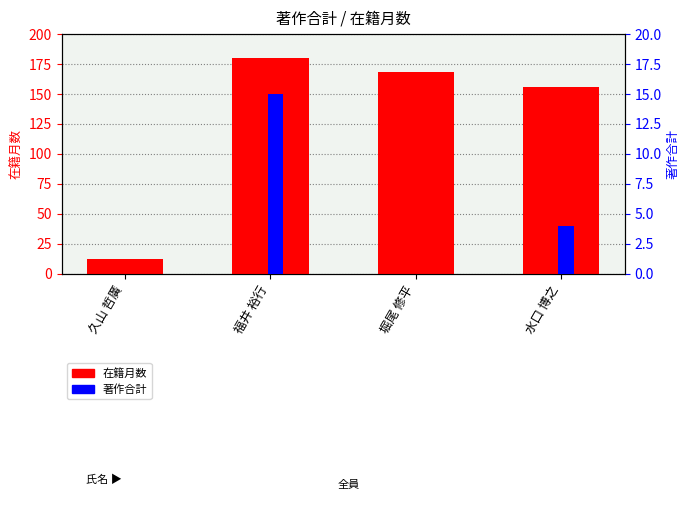

What is the label of the 4th bar from the right?

久山 哲廣